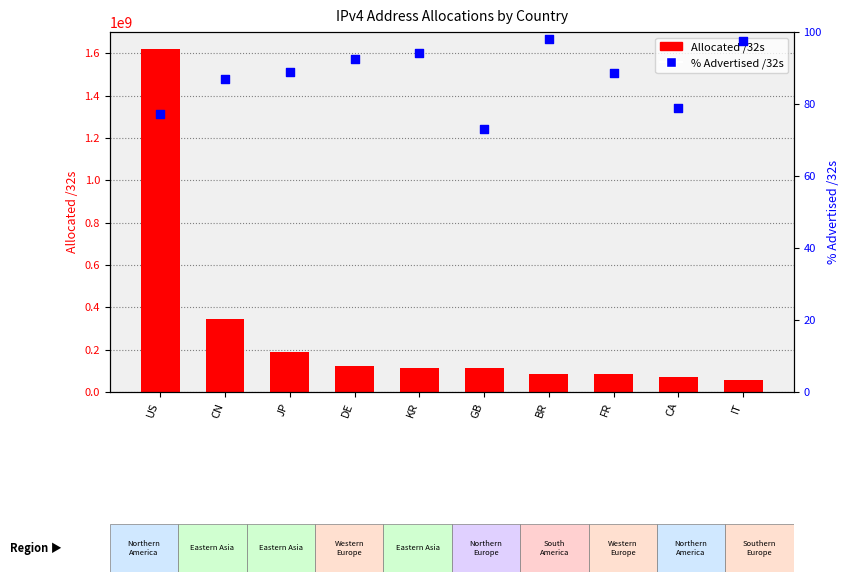

Which series has the largest total across all categories?

Allocated /32s